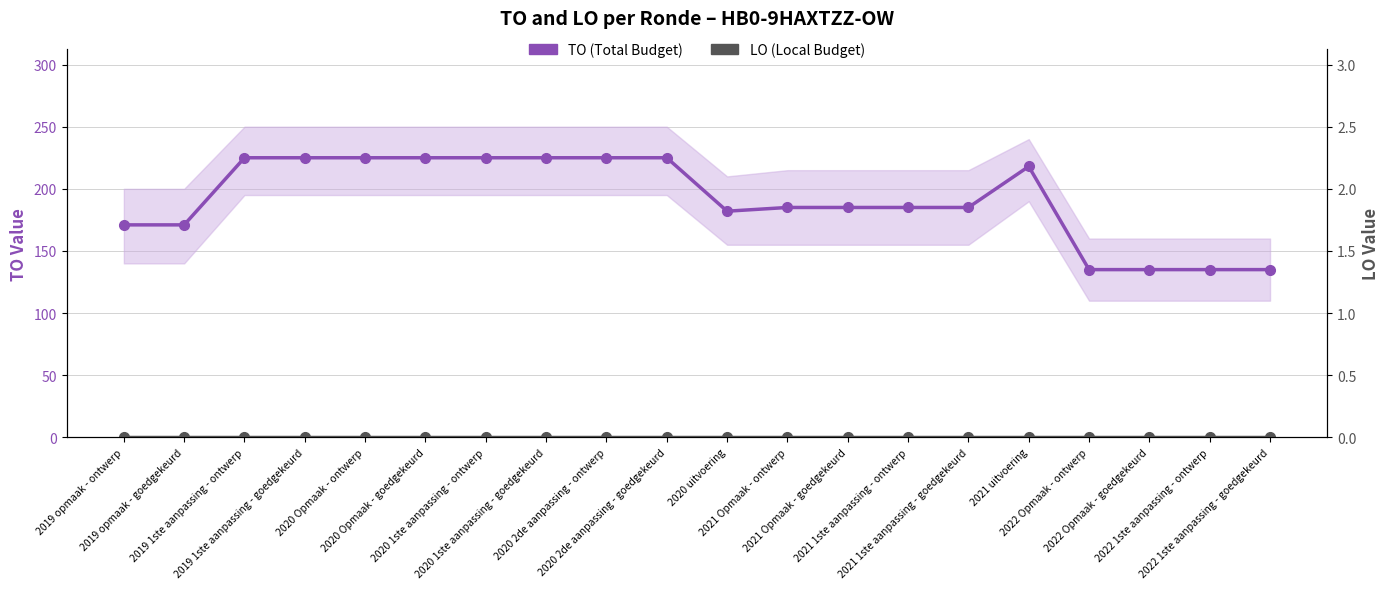

True or false: LO (Local Budget) and TO (Total Budget) intersect in this chart.

False